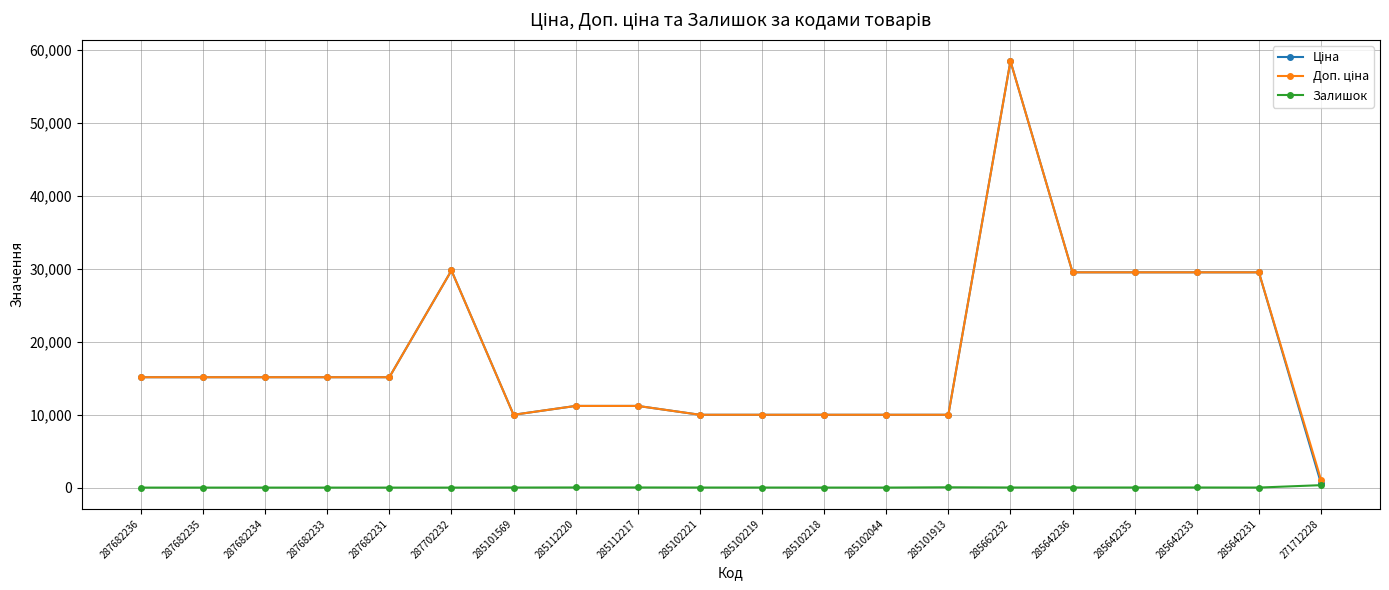

At which category is the sum across all series the highest?

285662232